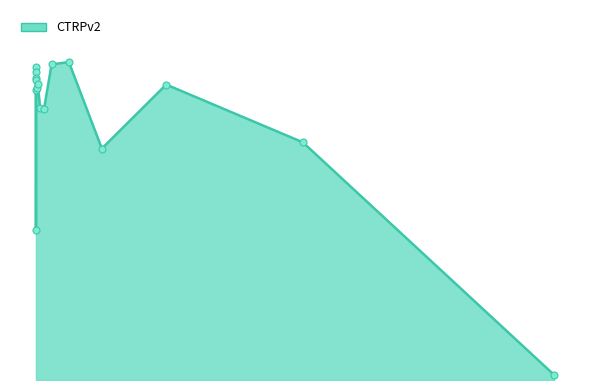

What is the label of the 11th point from the right?

0.032